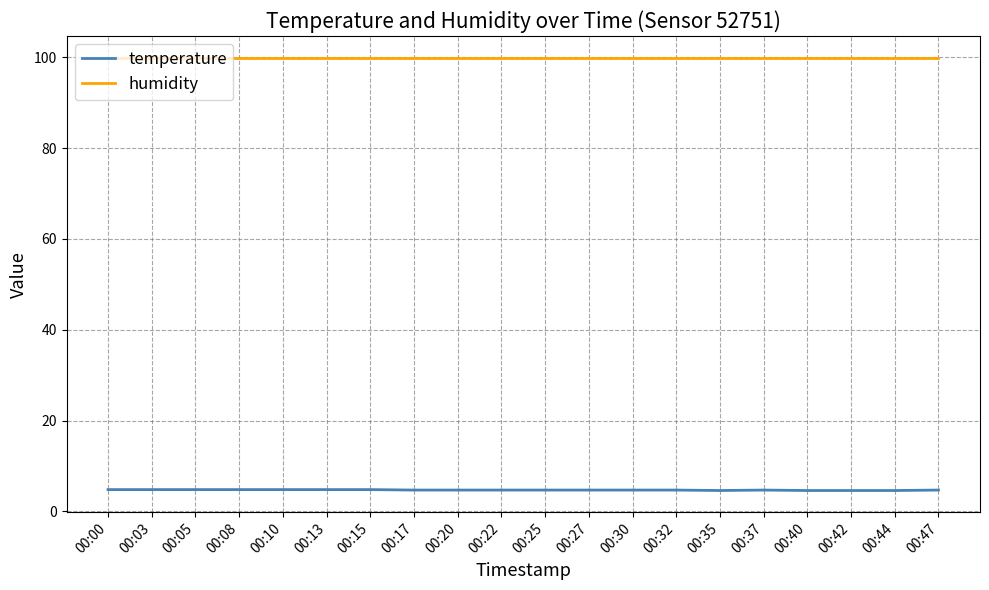

What is the spread (max minus min) of values at 00:08?

95.1